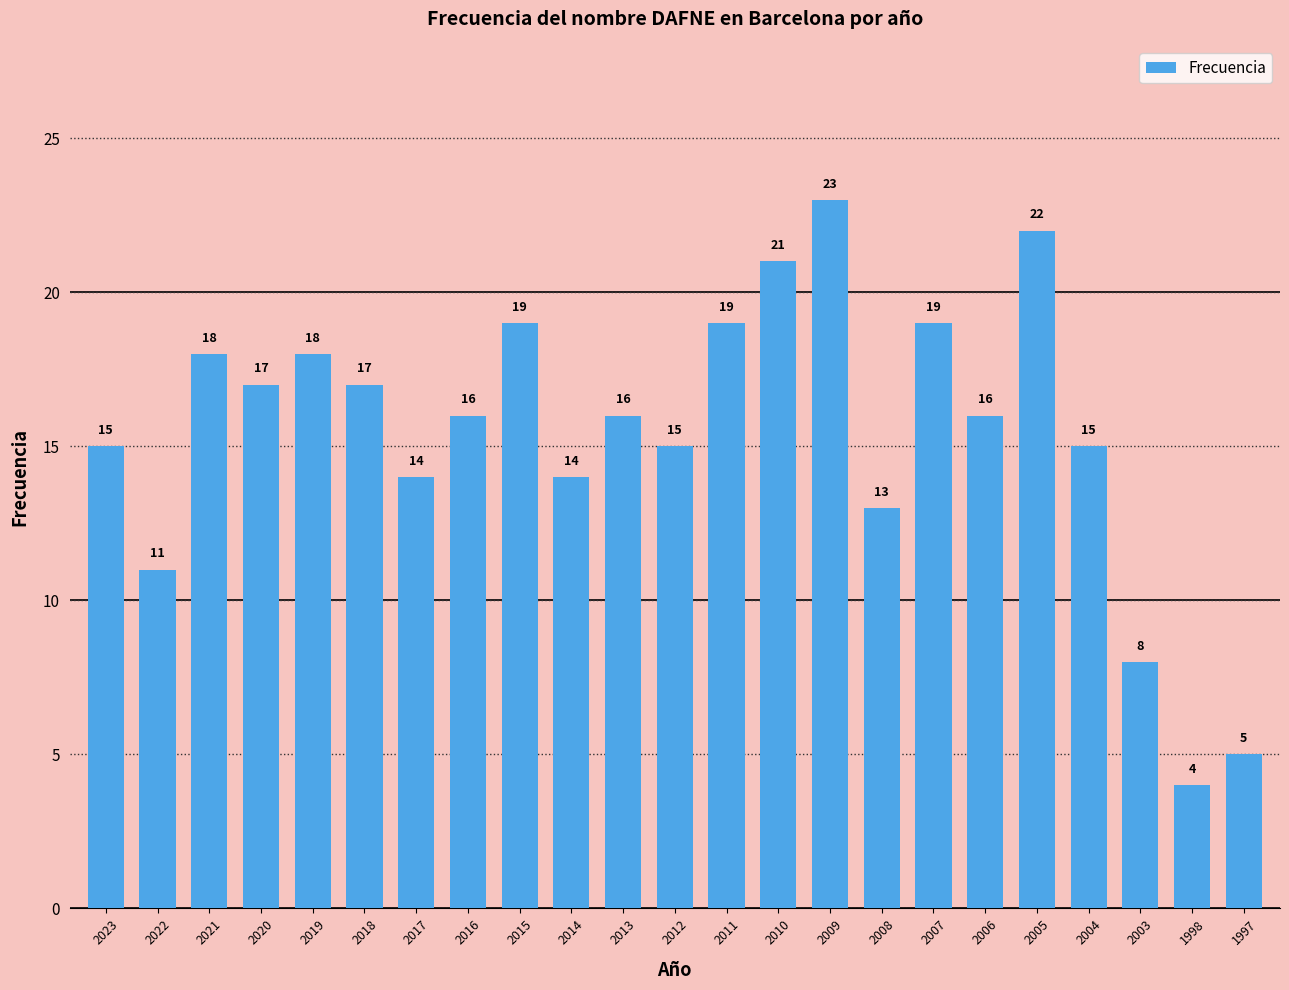

What is the difference between the values at 2005 and 2003?

14